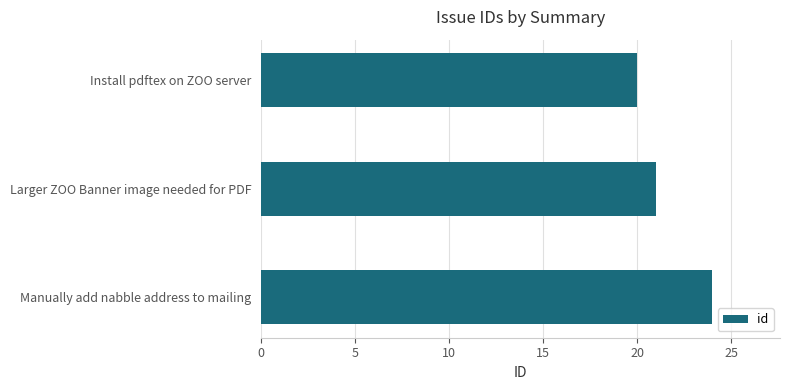

At which label is the value closest to 22?

Larger ZOO Banner image needed for PDF